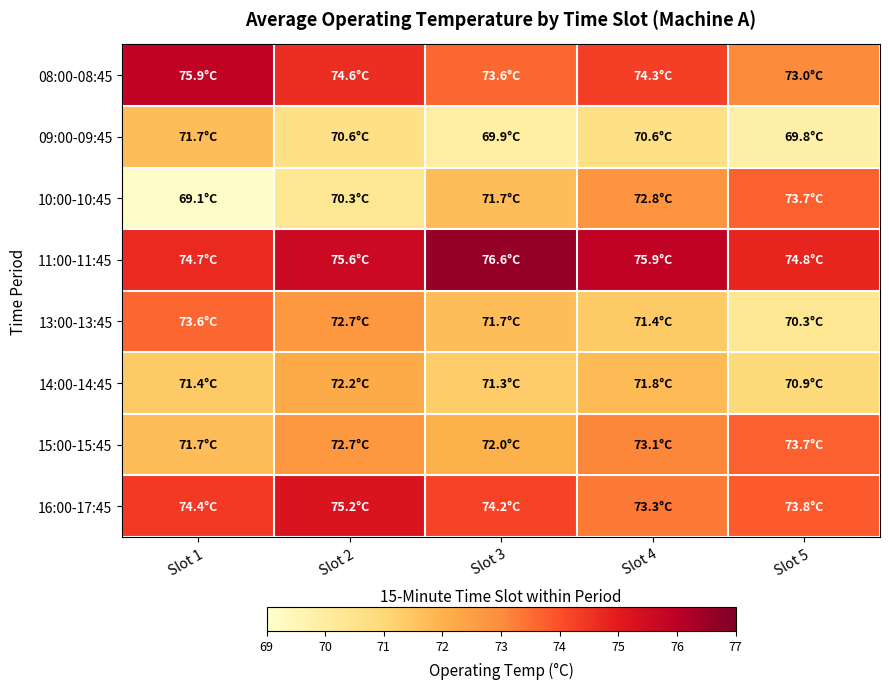

Reading left to right, transcribe all the data shown in this chart.

08:00-08:45: Slot 1=75.9	Slot 2=74.6	Slot 3=73.6	Slot 4=74.3	Slot 5=73.0
09:00-09:45: Slot 1=71.7	Slot 2=70.6	Slot 3=69.9	Slot 4=70.6	Slot 5=69.8
10:00-10:45: Slot 1=69.1	Slot 2=70.3	Slot 3=71.7	Slot 4=72.8	Slot 5=73.7
11:00-11:45: Slot 1=74.7	Slot 2=75.6	Slot 3=76.6	Slot 4=75.9	Slot 5=74.8
13:00-13:45: Slot 1=73.6	Slot 2=72.7	Slot 3=71.7	Slot 4=71.4	Slot 5=70.3
14:00-14:45: Slot 1=71.4	Slot 2=72.2	Slot 3=71.3	Slot 4=71.8	Slot 5=70.9
15:00-15:45: Slot 1=71.7	Slot 2=72.7	Slot 3=72.0	Slot 4=73.1	Slot 5=73.7
16:00-17:45: Slot 1=74.4	Slot 2=75.2	Slot 3=74.2	Slot 4=73.3	Slot 5=73.8